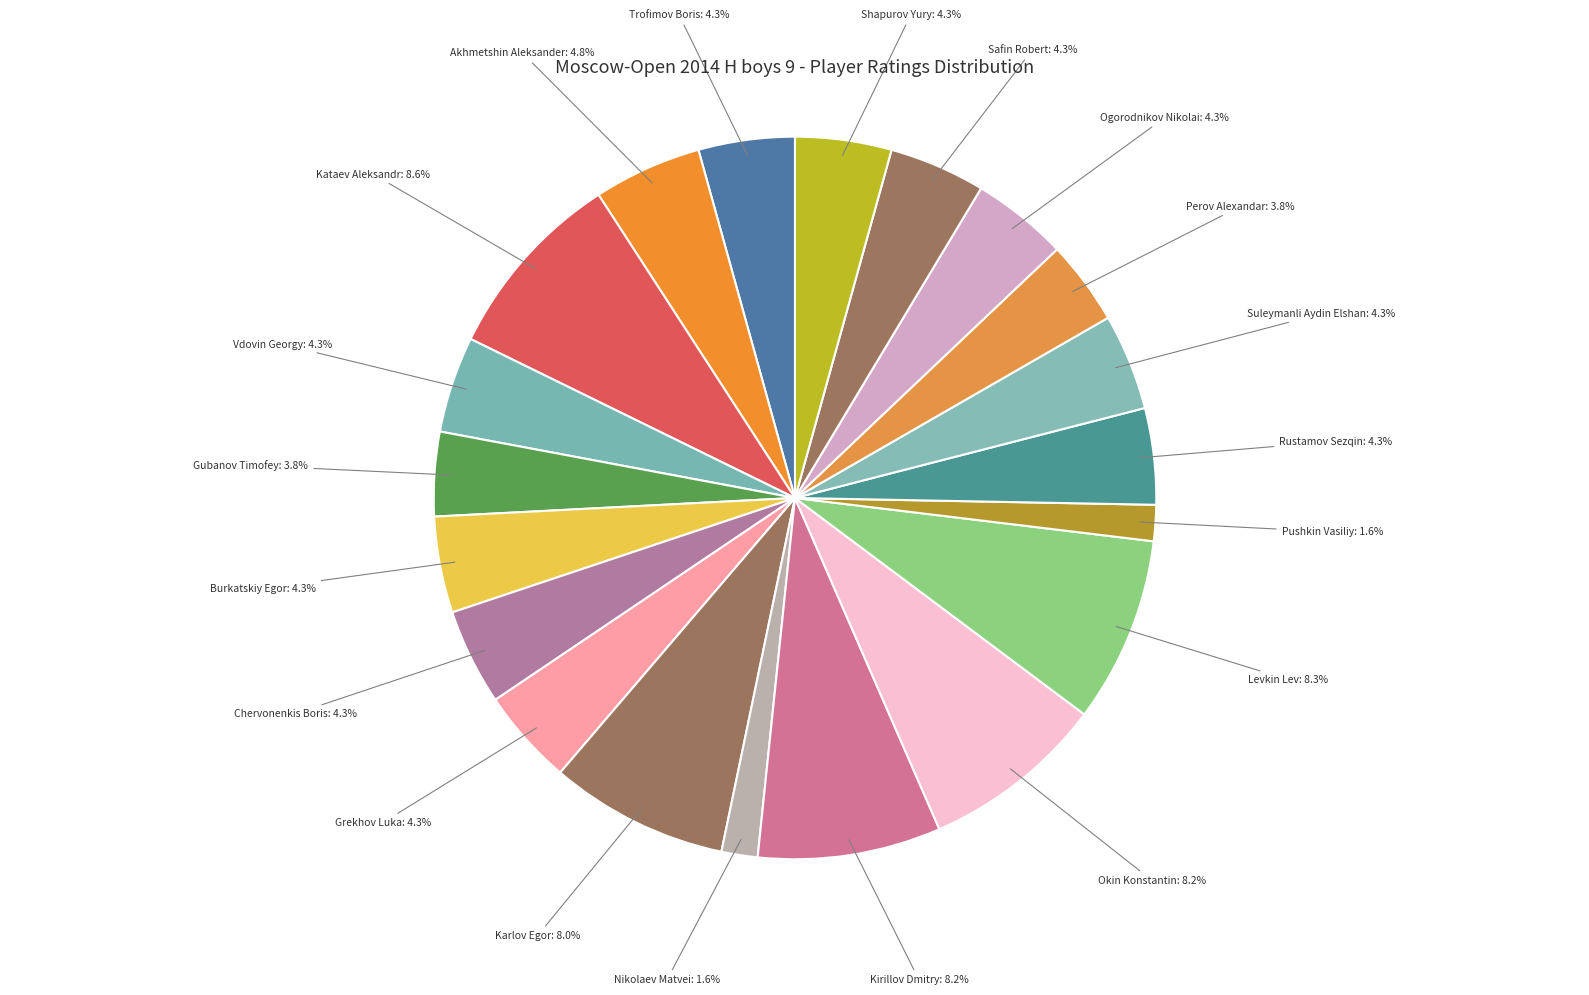

To the nearest percent, what is the average slice percentage?

5%